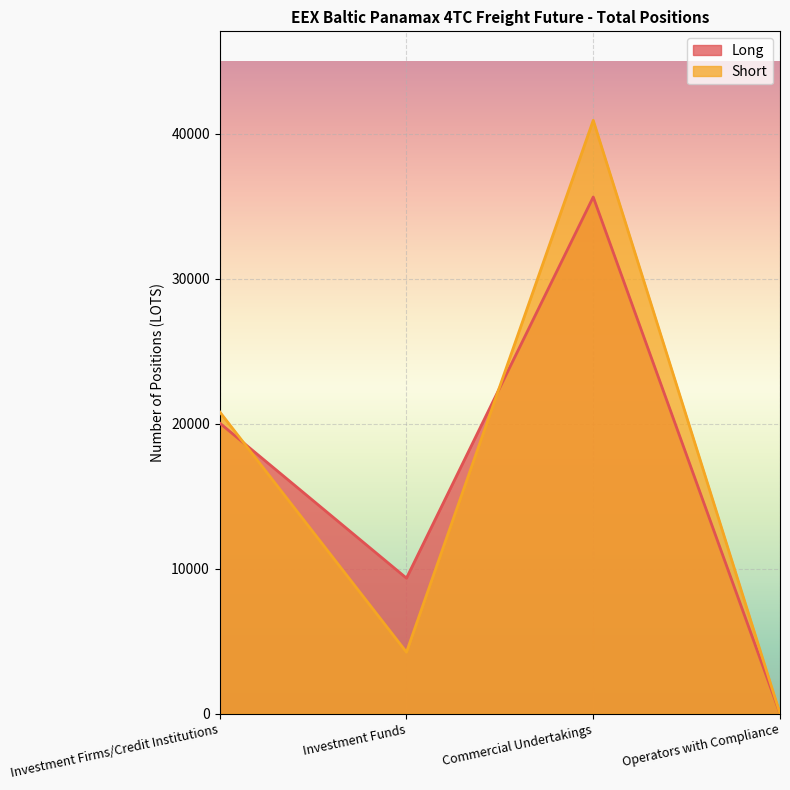

What is the difference between the Long values at Operators with Compliance and Investment Funds?

9343.5